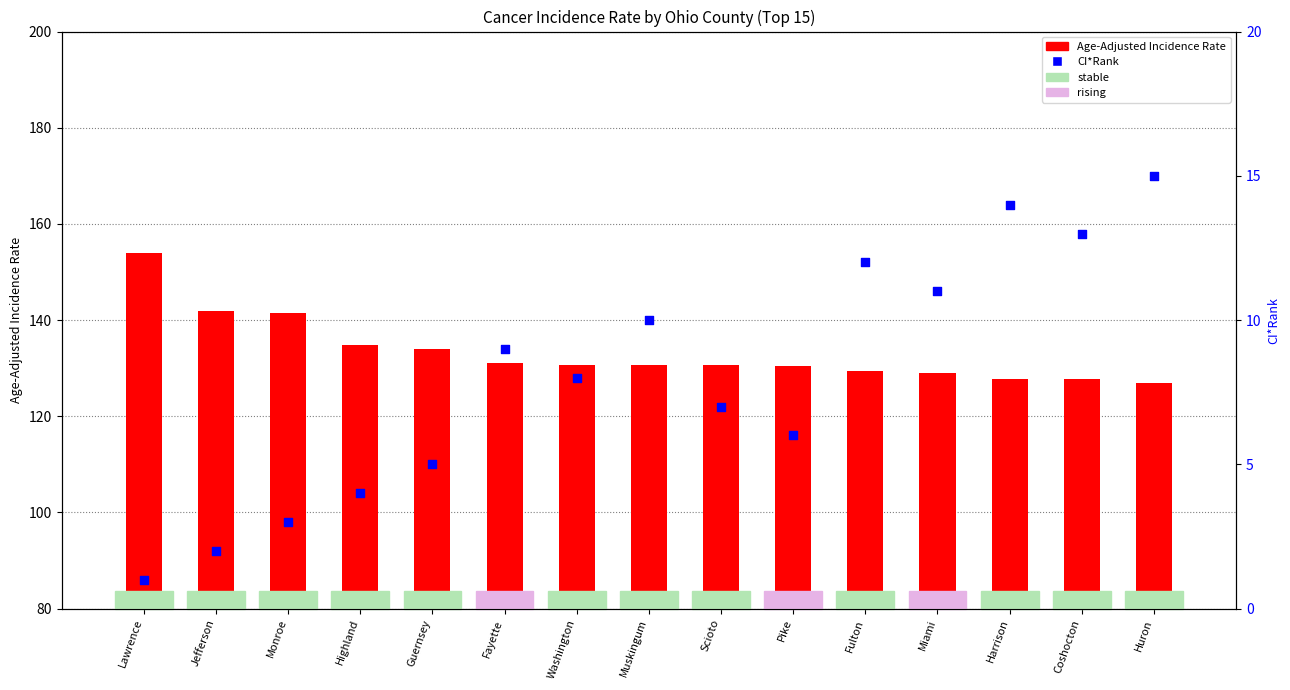

What are all the series names shown in the legend?

Age-Adjusted Incidence Rate, CI*Rank